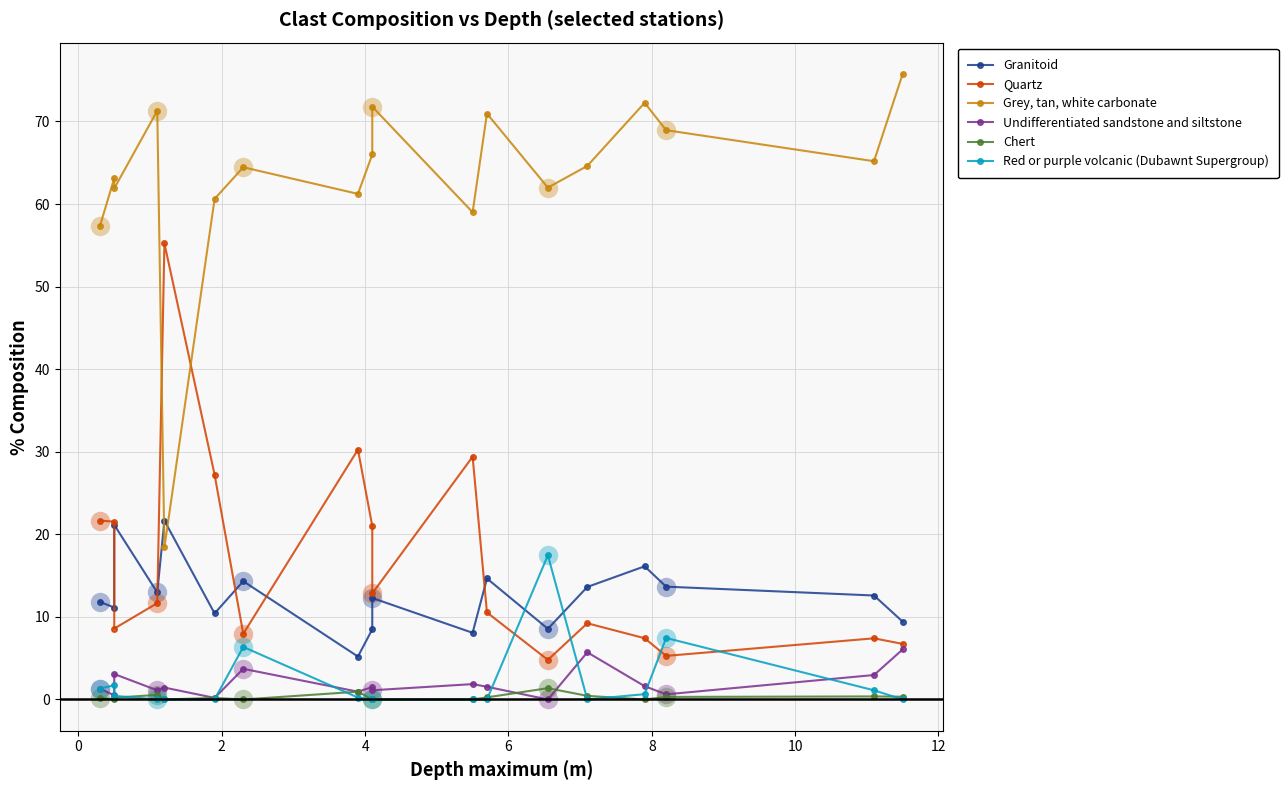

What is the difference between the second highest and second lowest values in the Red or purple volcanic (Dubawnt Supergroup) series?

7.5